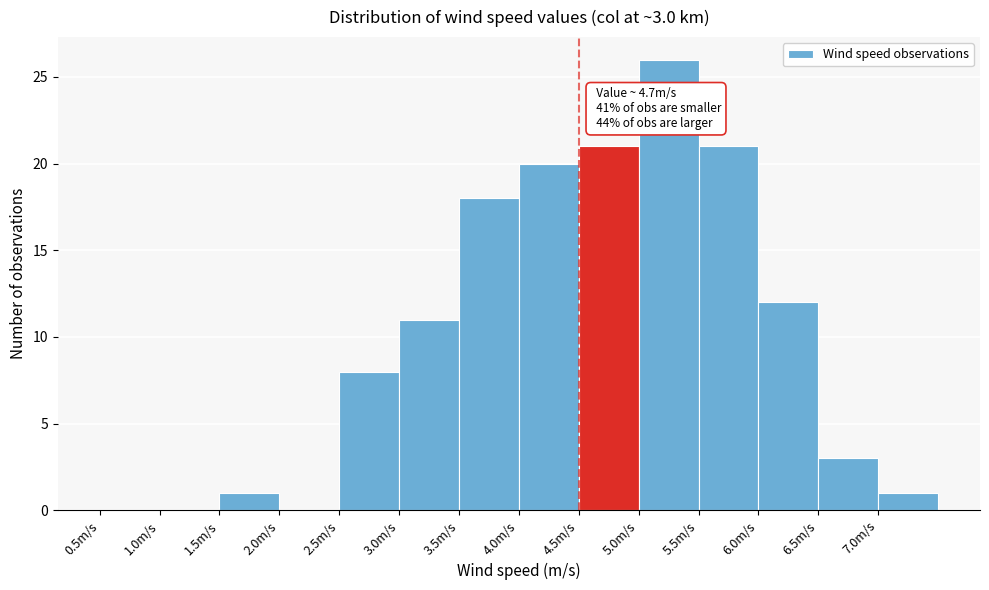

Which range on the x-axis has the tallest bar?

5.0 to 5.5